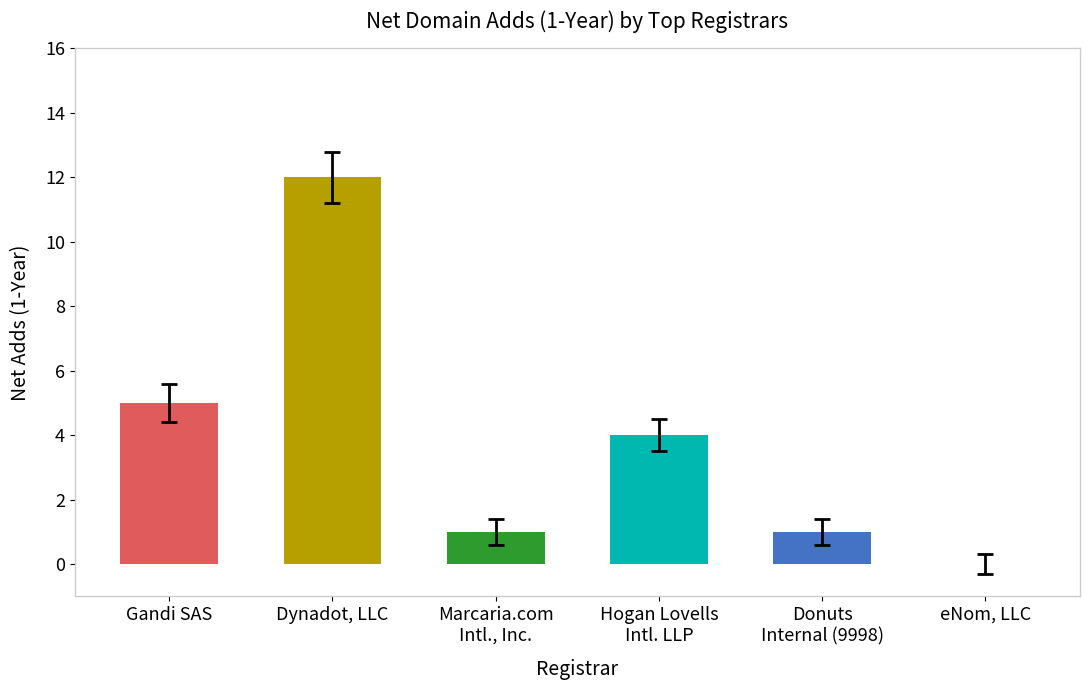

True or false: the data shows 1 at Marcaria.com
Intl., Inc..

True